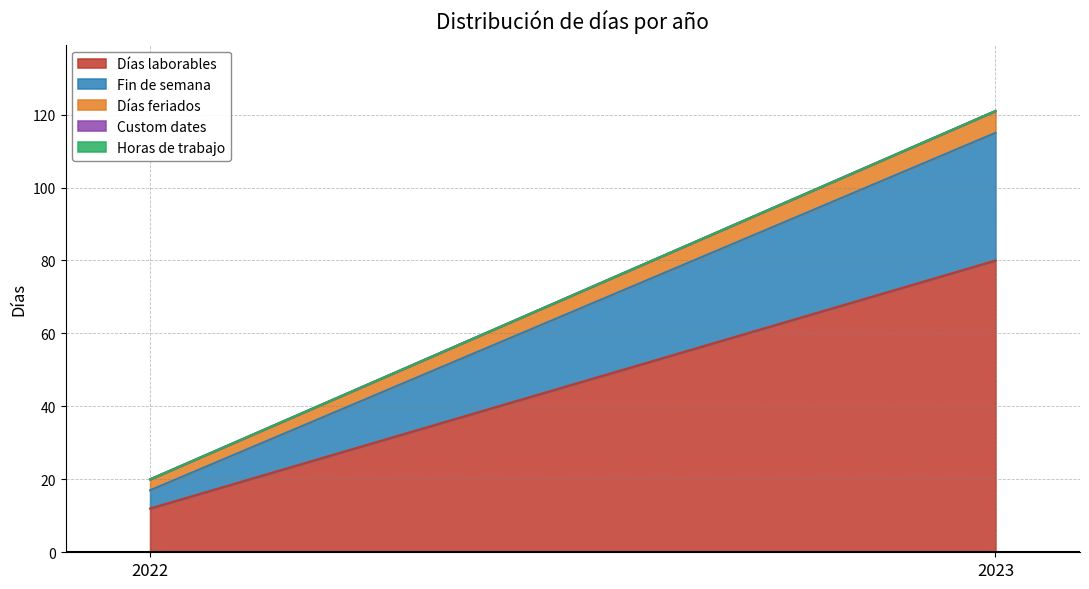

Rank the categories by Horas de trabajo value from highest to lowest.

2022, 2023